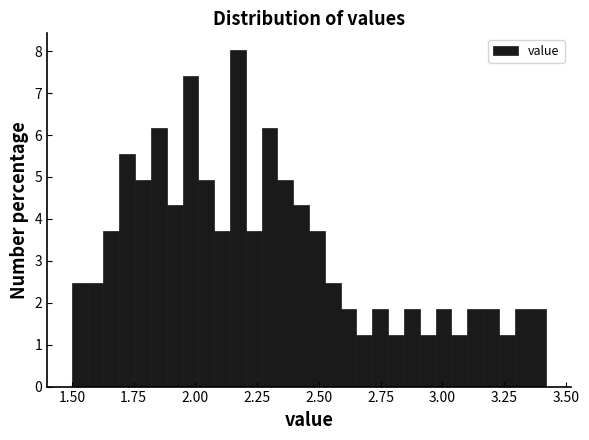

Read against the x-axis, roughly where is the centre of the tallest bar?

2.15